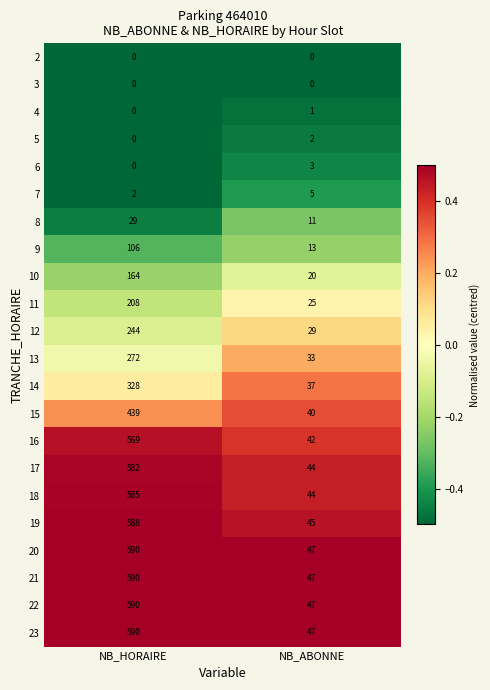

What is the spread (max minus min) of values at NB_HORAIRE?

590